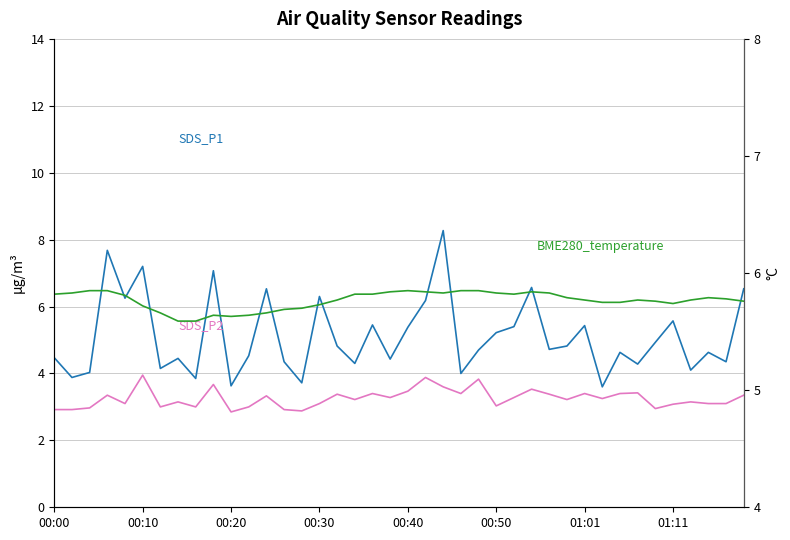

True or false: BME280_temperature has a value of 8.2 at 38.

False